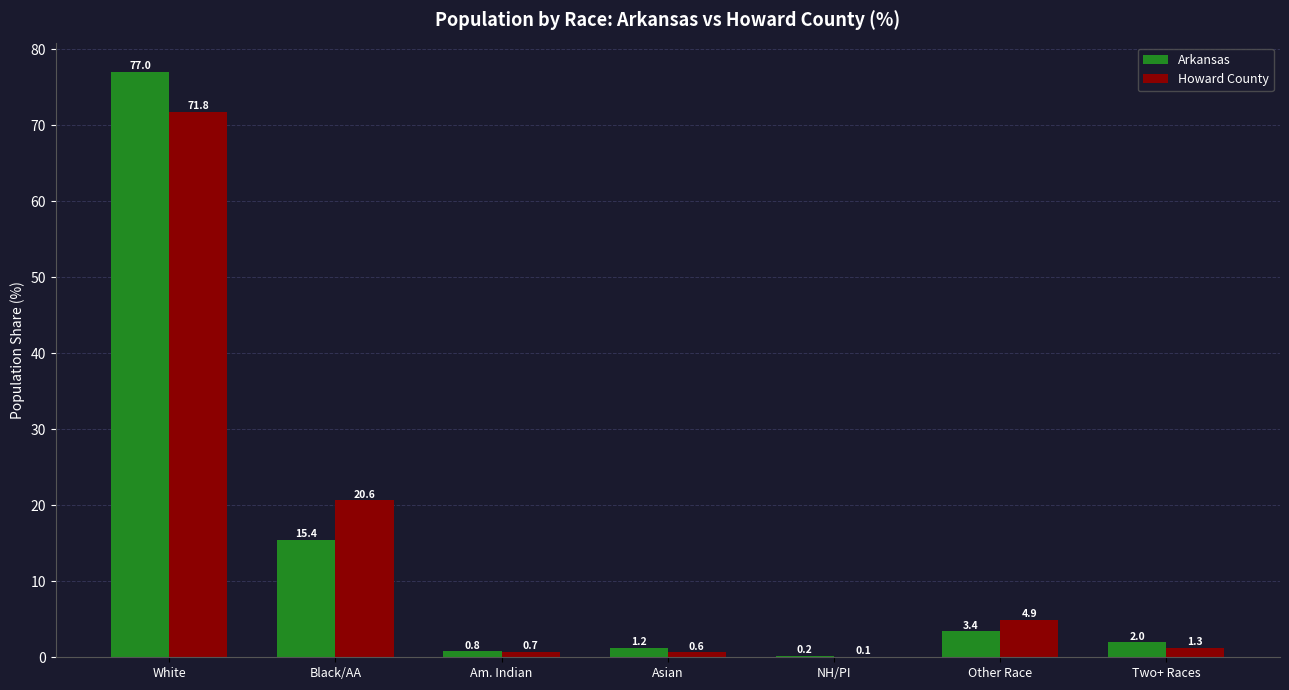

At which category does the chart reach its peak across all series?

White